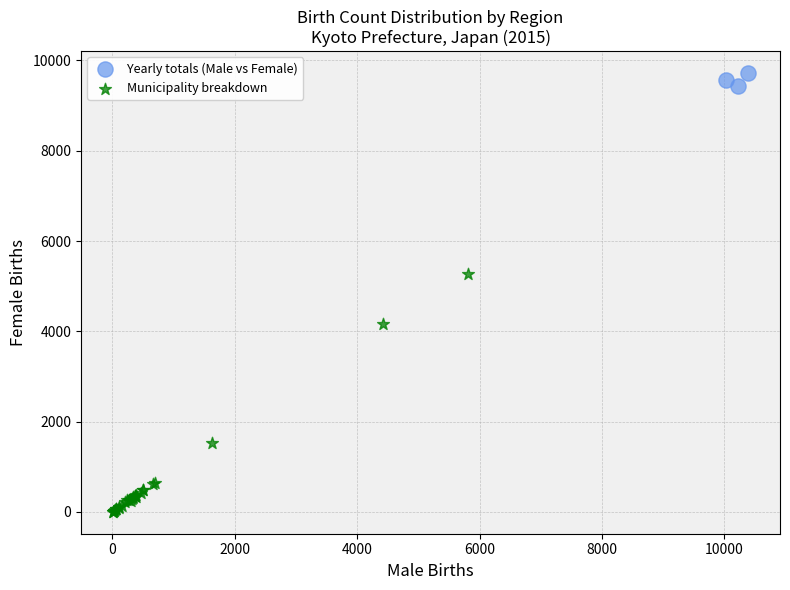

Which series has the largest Y range (max minus min)?

Municipality breakdown